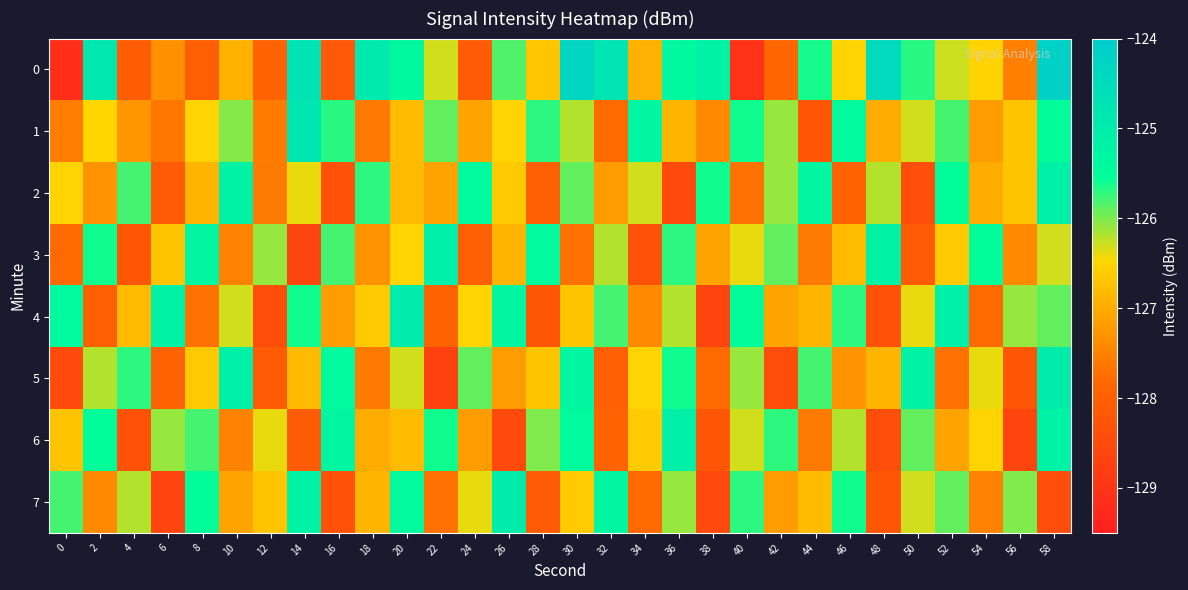

At which category is the sum across all series the highest?

58